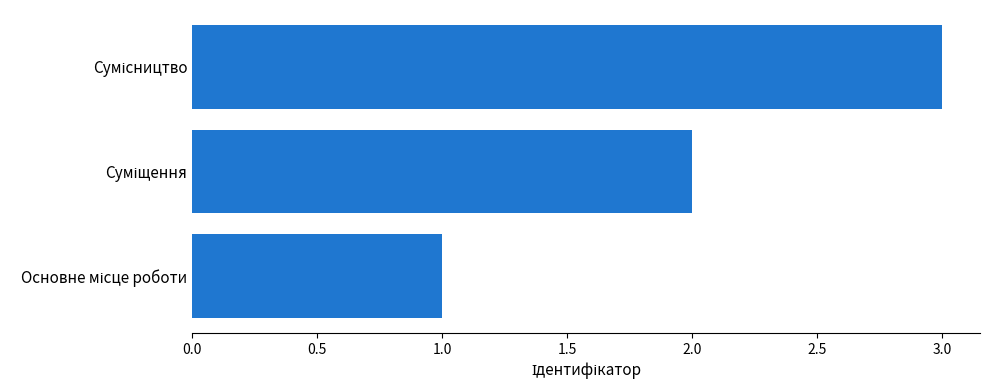

What is the maximum value shown in the chart?

3